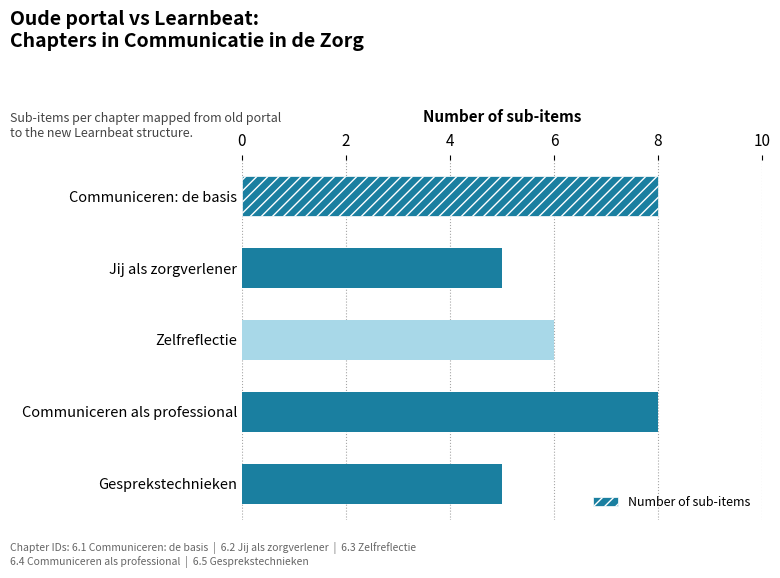

What is the average value?

6